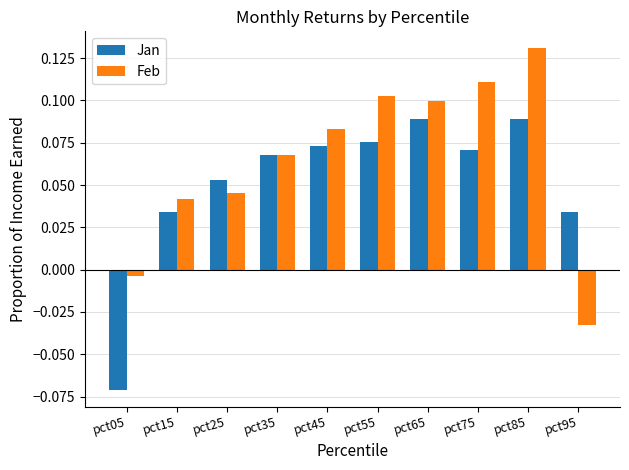

How many data points in Jan are less than 0?

1